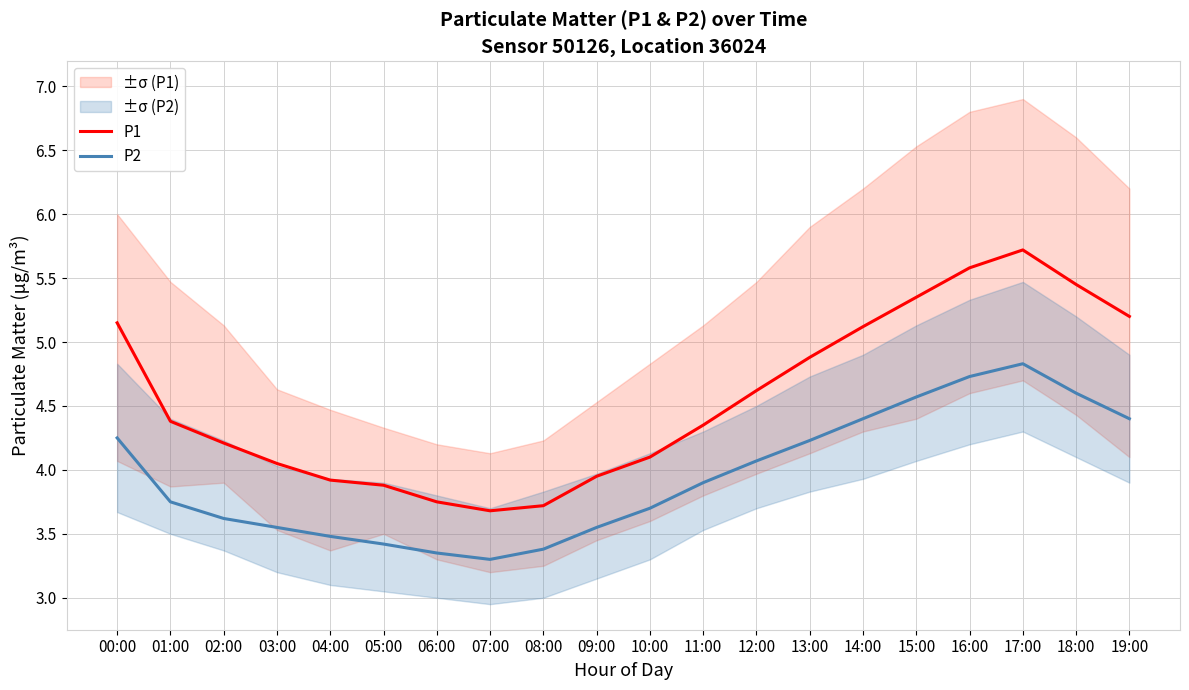

Rank the series by their maximum value, from highest to lowest.

P1, P2